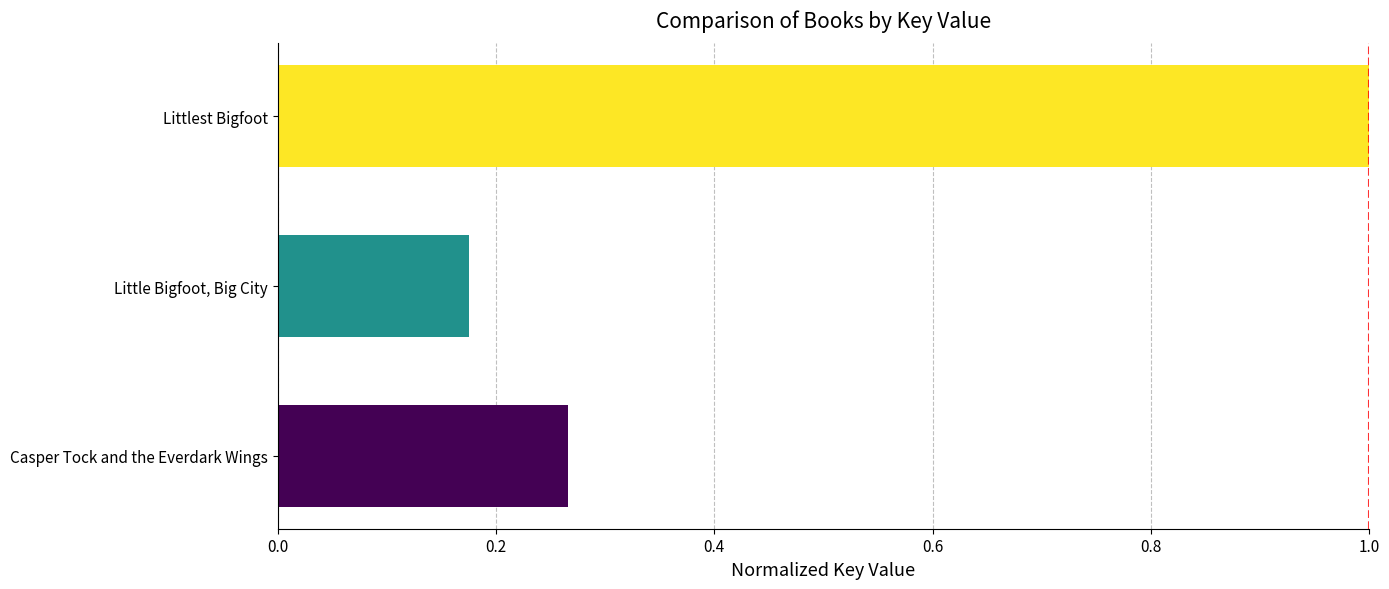

List the labels in order of value, largest first.

Littlest Bigfoot, Casper Tock and the Everdark Wings, Little Bigfoot, Big City